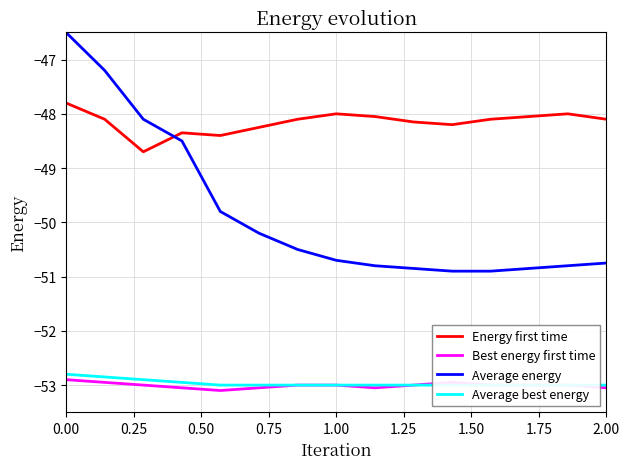

How many data points in Average best energy are above -53?

4